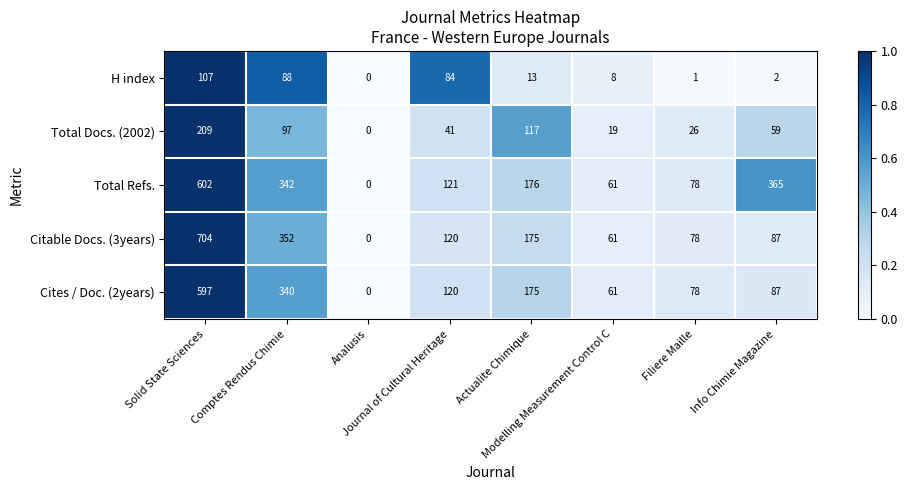

What is the average value of the Citable Docs. (3years) series?

197